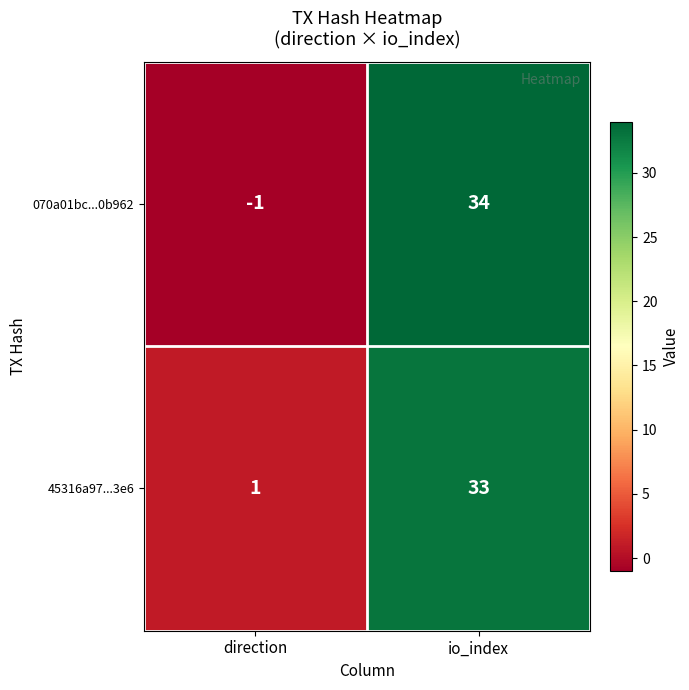

Reading left to right, list all the values displayed in this chart.

070a01bc...0b962: direction=-1	io_index=34
45316a97...3e6: direction=1	io_index=33